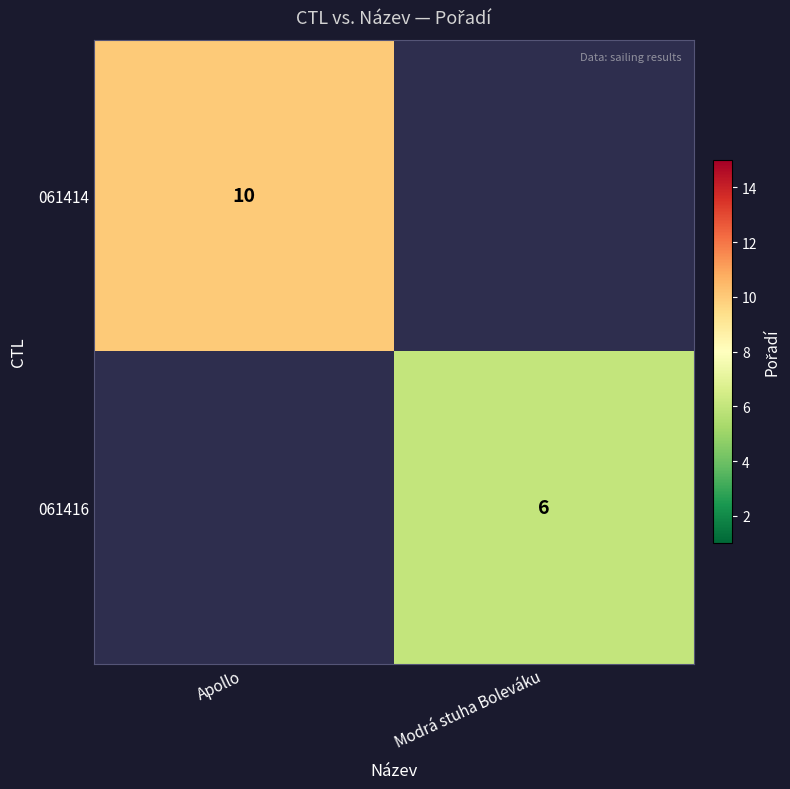

The 061416 series shows 6 at Modrá stuha Boleváku. True or false?

True